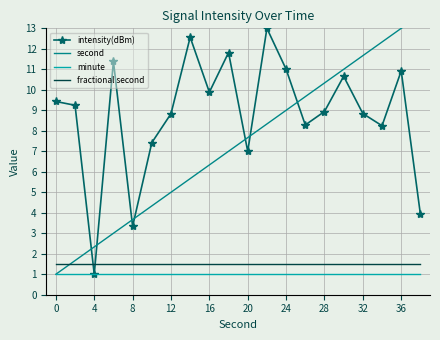

Rank the series by their maximum value, from highest to lowest.

second, intensity(dBm), fractional second, minute